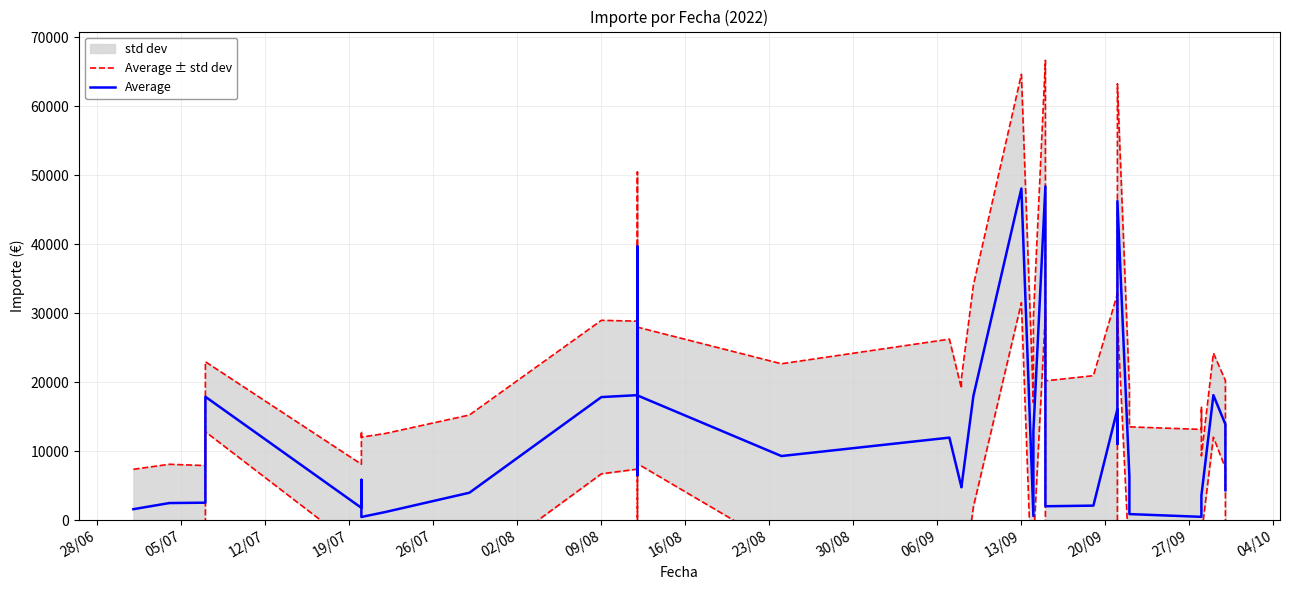

What is the sum of all Average values?

427939.5